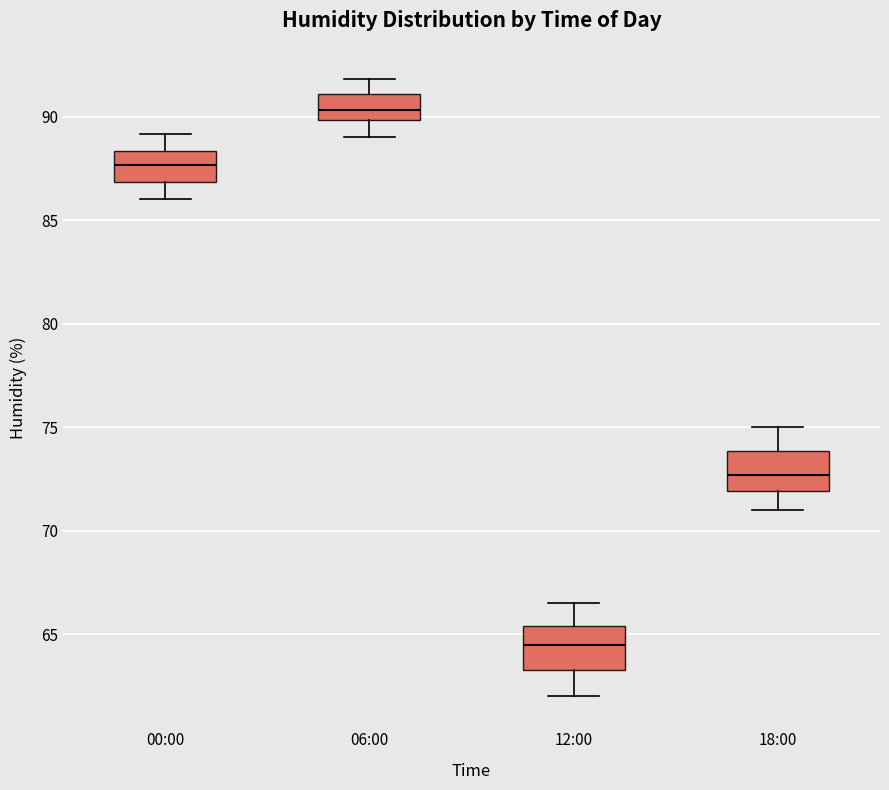

Where does the lower whisker of the box for 06:00 end on the y-axis? The values are not printed on the chart, so give them approximately, as read against the axis.

89.0